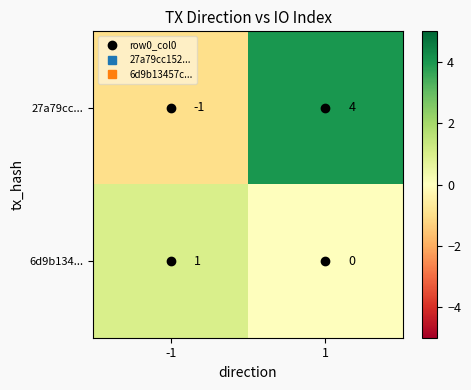

At 1, list the series in order from smallest to largest.

6d9b134..., 27a79cc...